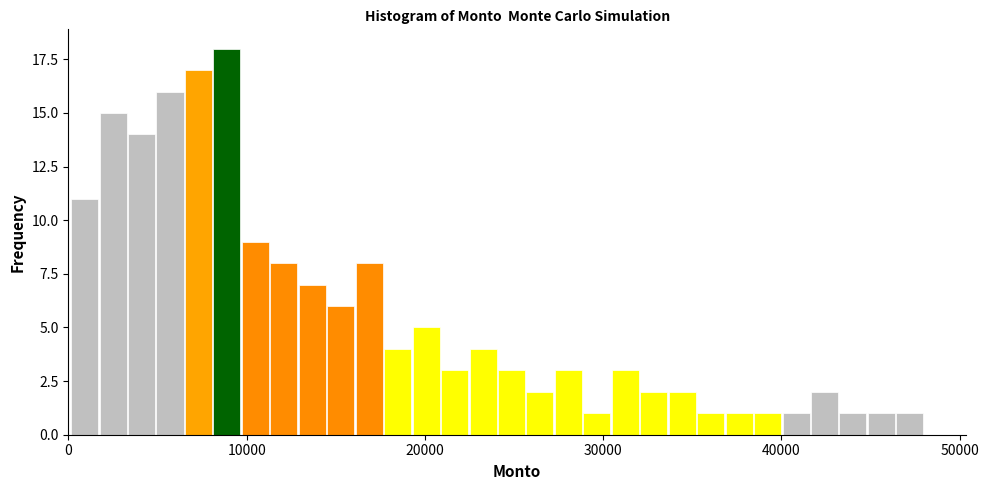

Read against the x-axis, roughly where is the centre of the tallest bar?

9000